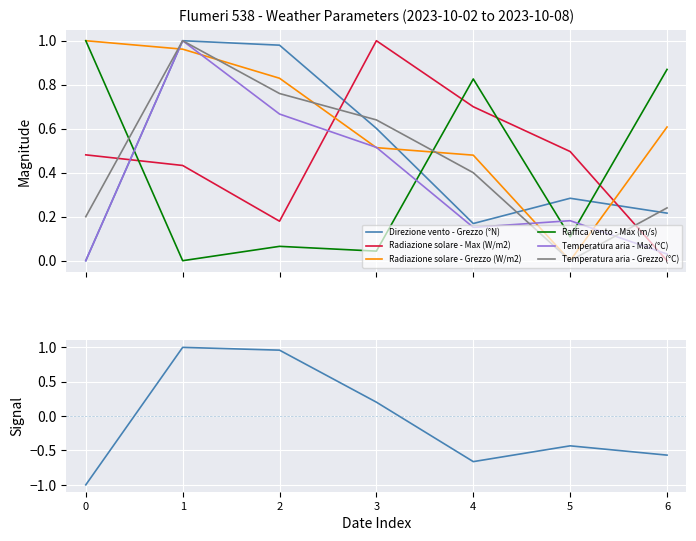

Where is Radiazione solare - Max (W/m2) nearest to the value 0?

6